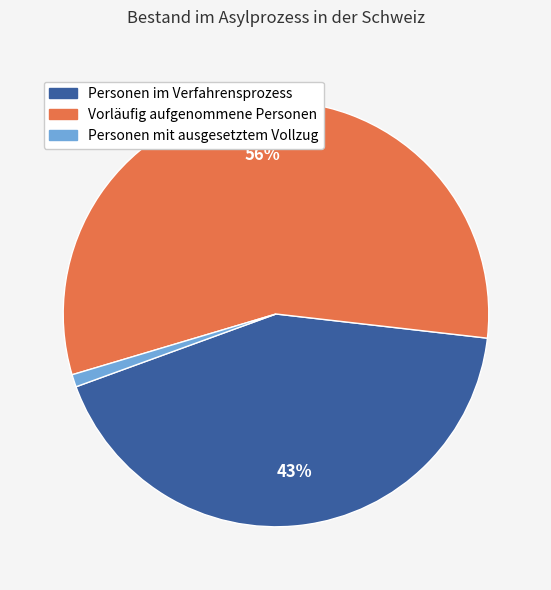

What is the ratio of the value at Vorläufig aufgenommene Personen to the value at Personen im Verfahrensprozess?

1.3